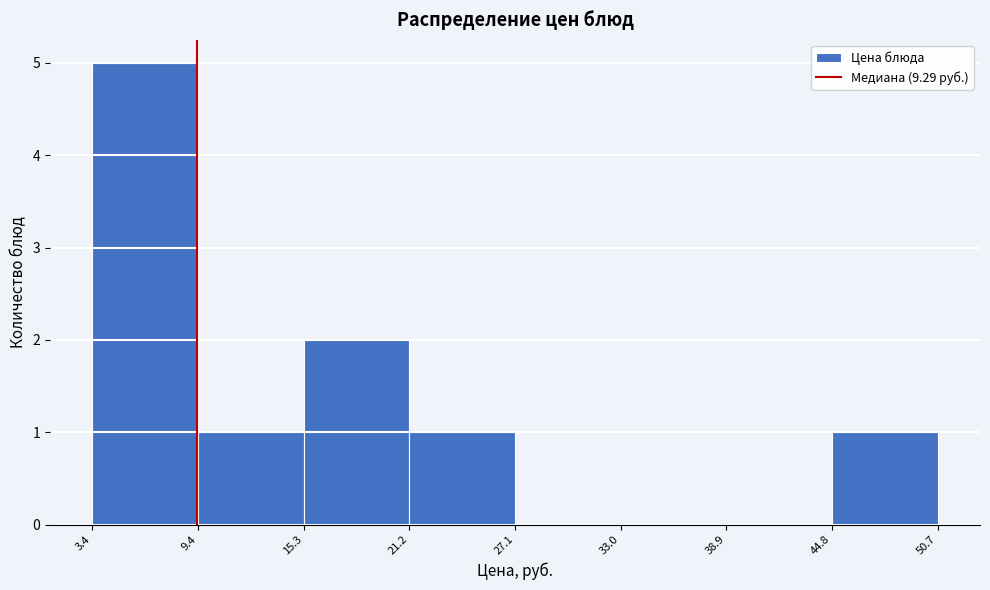

Reading left to right, list every bar in this chart as the range it spans on the x-axis followed by its height. The values are not printed on the chart, so give them approximately, as read against the axis.

3.4 to 9.4: 5
9.4 to 15.3: 1
15.3 to 21.2: 2
21.2 to 27.1: 1
27.1 to 33.0: 0
33.0 to 38.9: 0
38.9 to 44.8: 0
44.8 to 50.7: 1